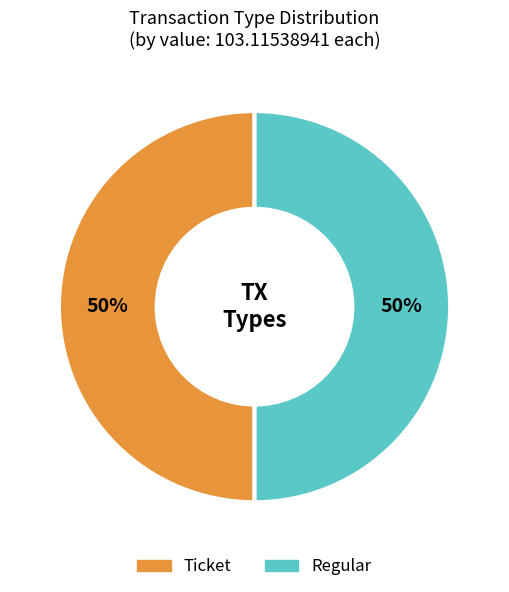

Do Regular and Ticket together represent more than half of the pie?

Yes